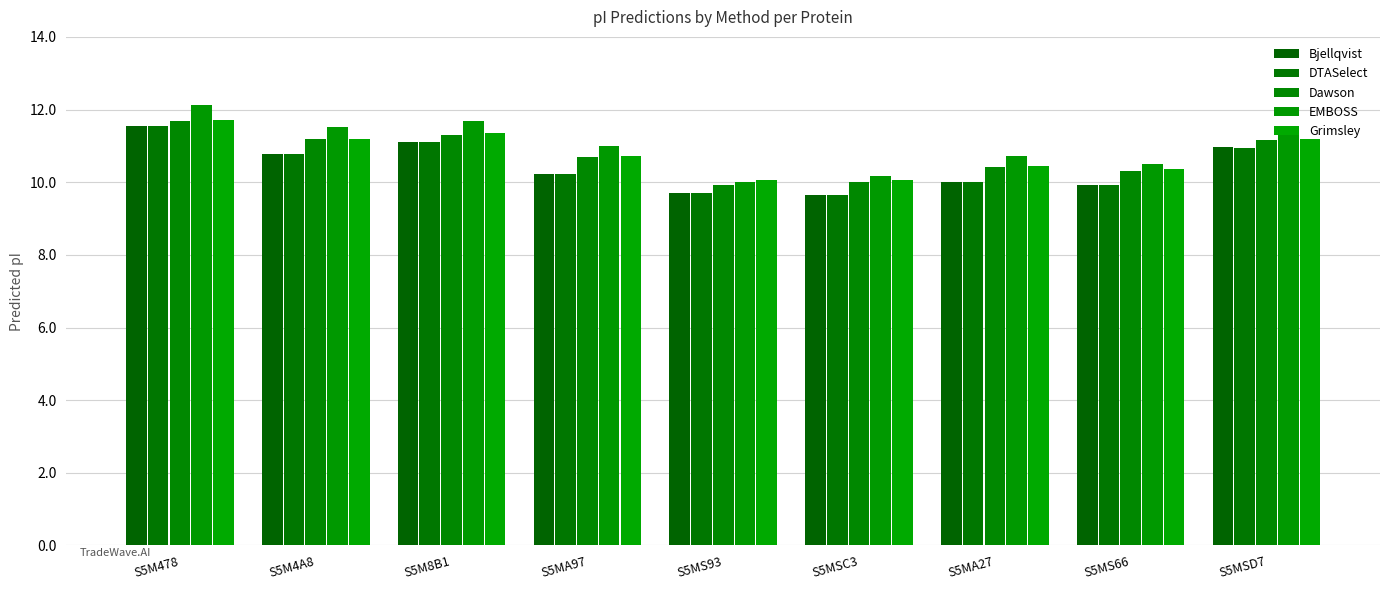

What is the greatest value displayed?

12.1